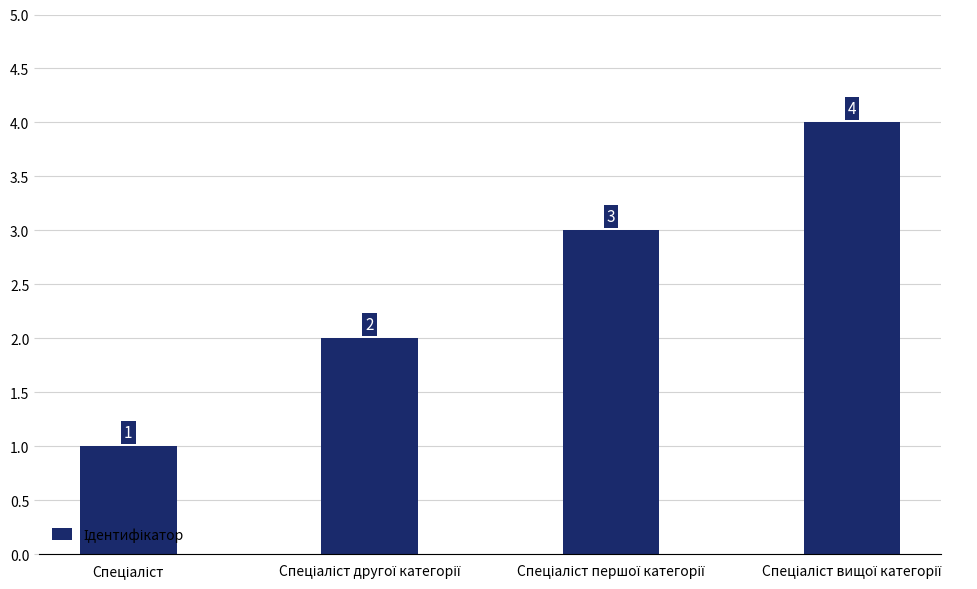

What is the greatest value displayed?

4